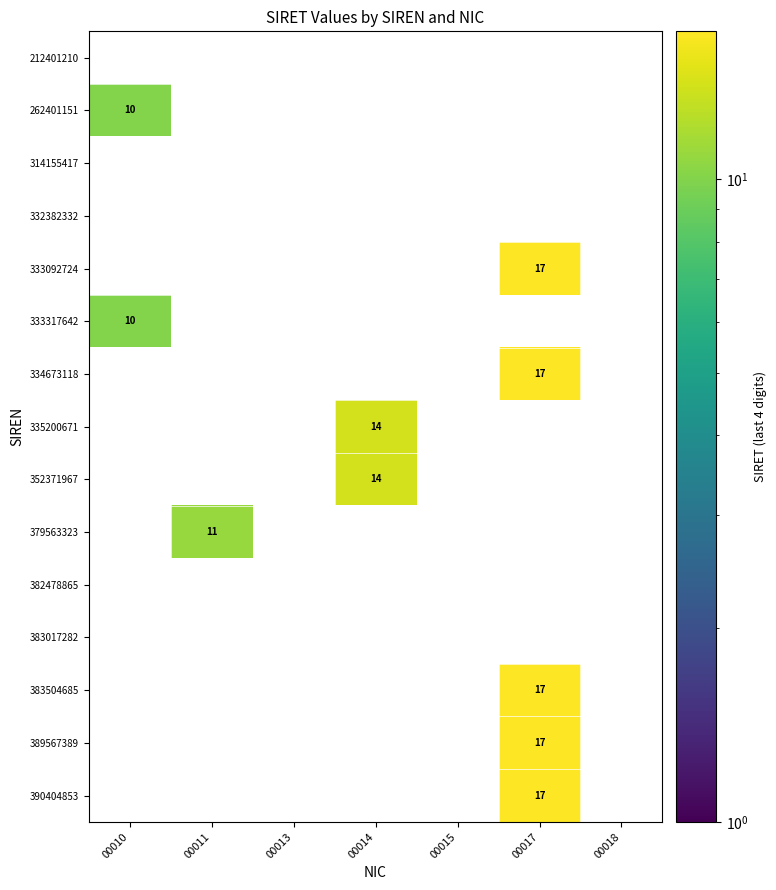

What is the difference between the maximum and minimum values in the 262401151 series?

10